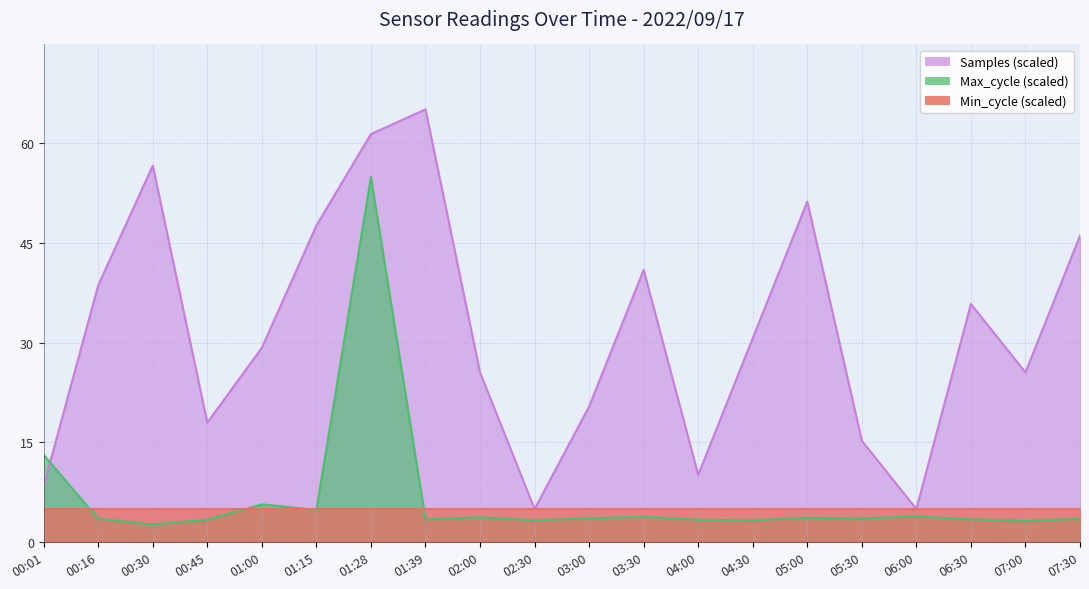

The Max_cycle series shows 1.2 at 01:39. True or false?

False